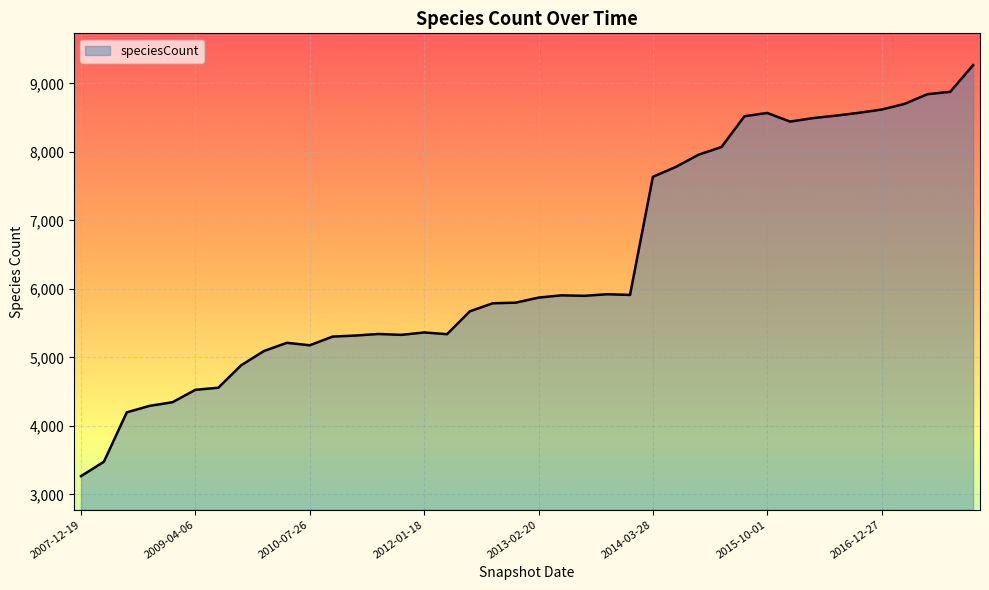

How many series are shown in this chart?

1